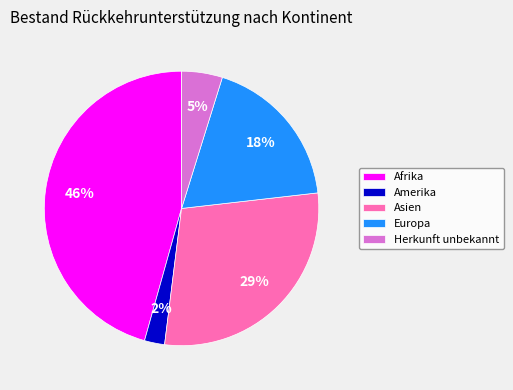

How many slices are in this pie chart?

5